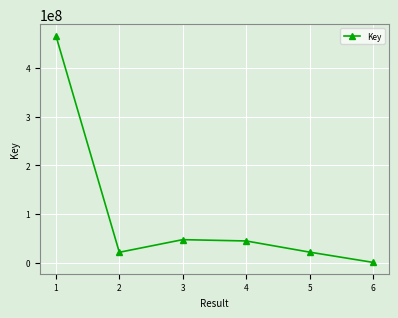

What is the sum of the values at 5 and 2?

42543990